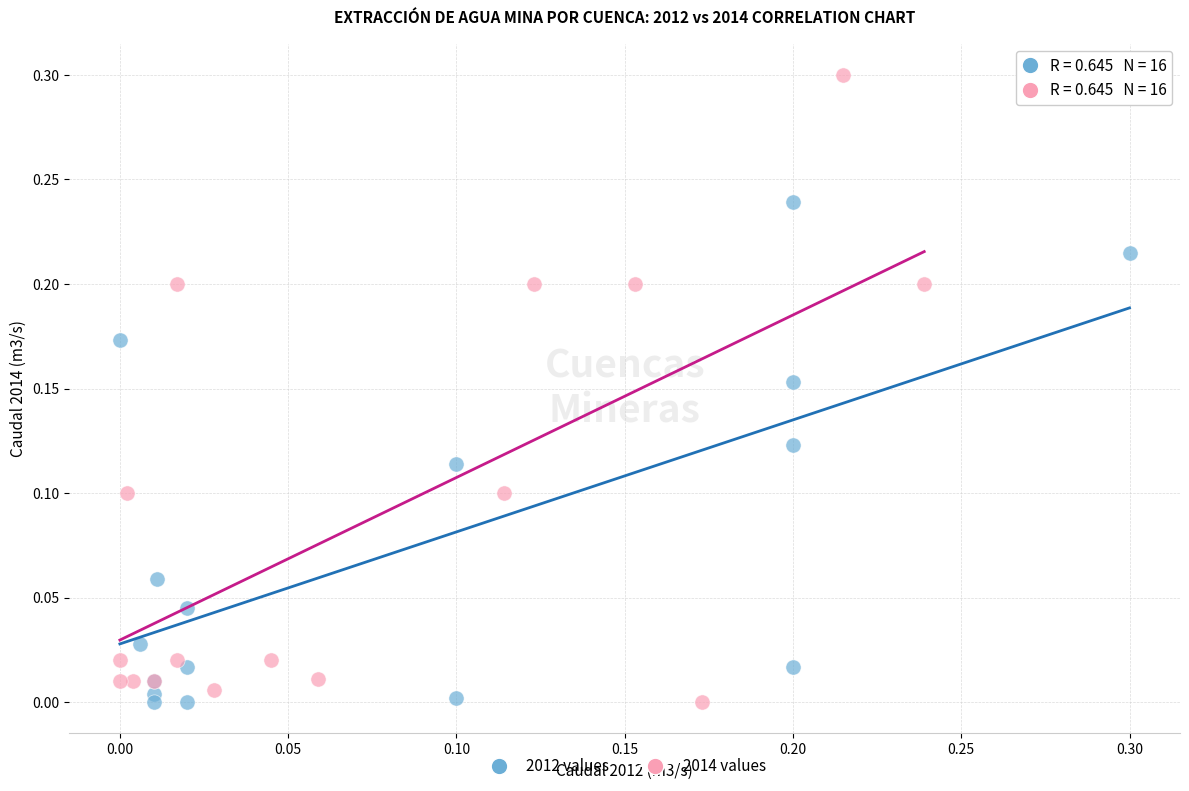

Which series has the widest spread of Y values?

2014 values